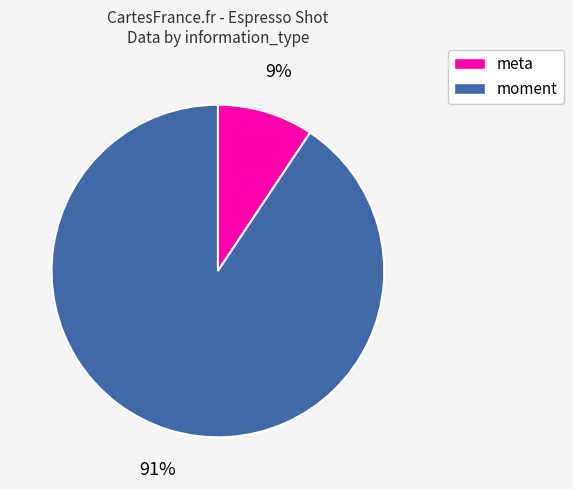

To the nearest percent, what is the average slice percentage?

50%